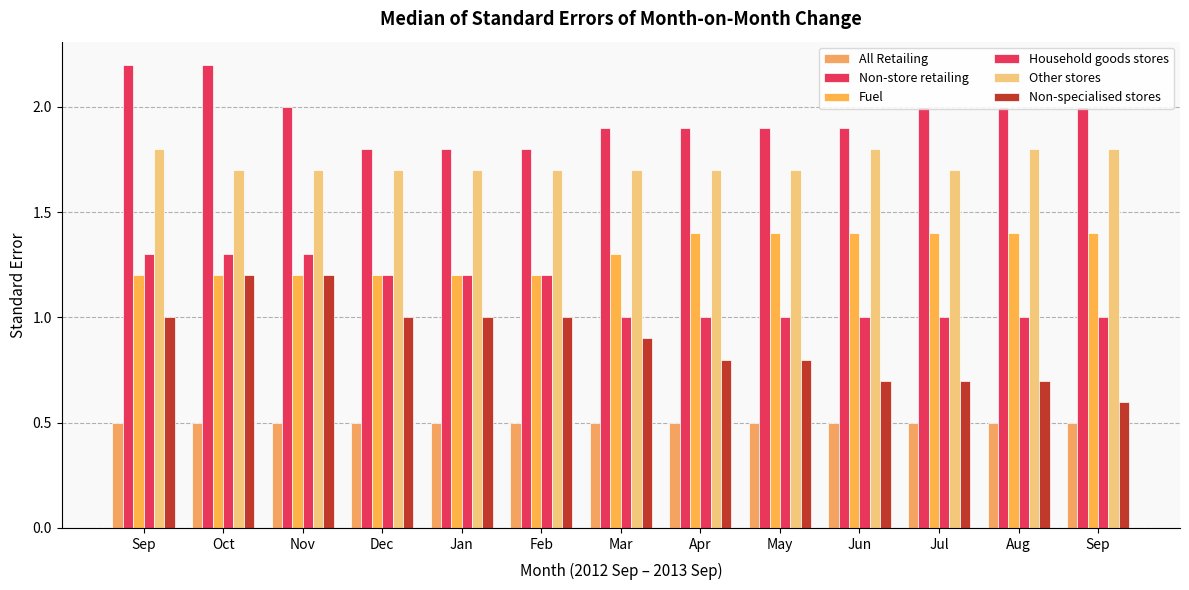

How many Fuel values are between 1 and 2?

13